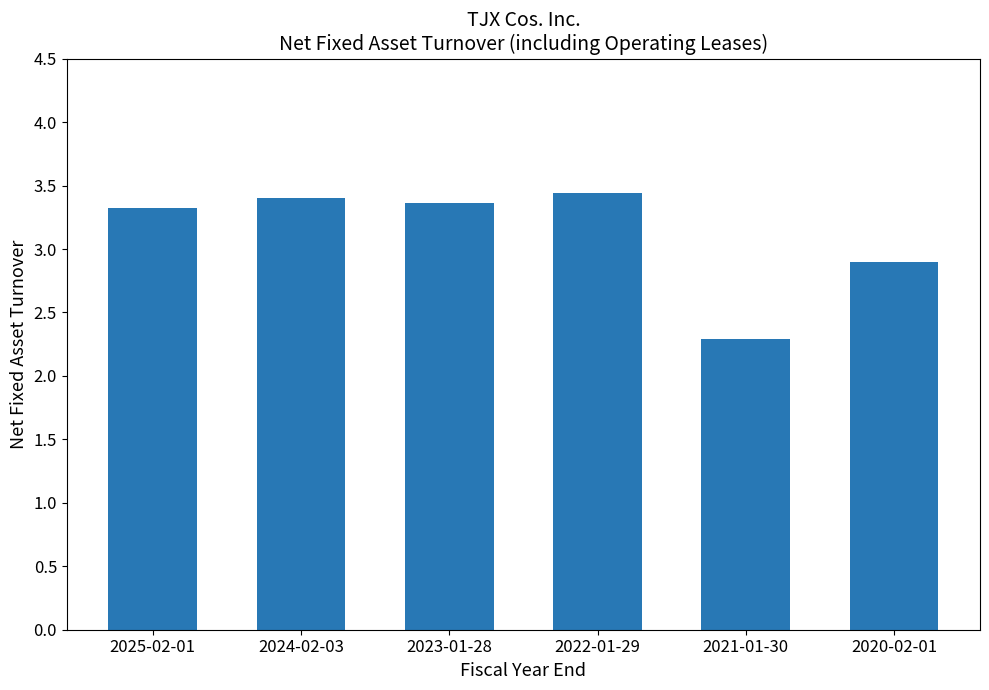

What is the sum of the values at 2023-01-28 and 2025-02-01?

6.7